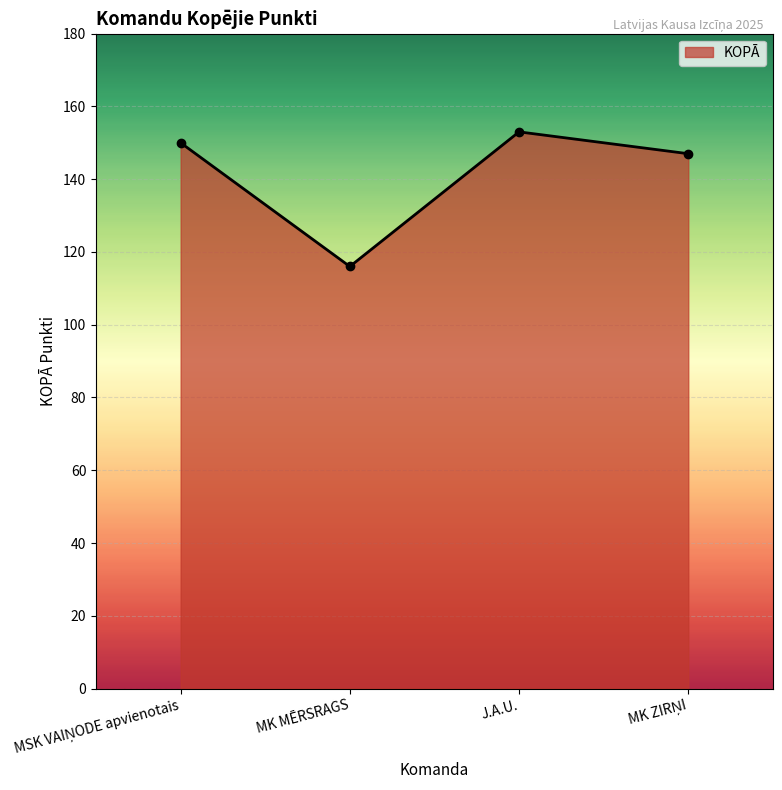

Does the chart display data point markers on the line(s)?

Yes